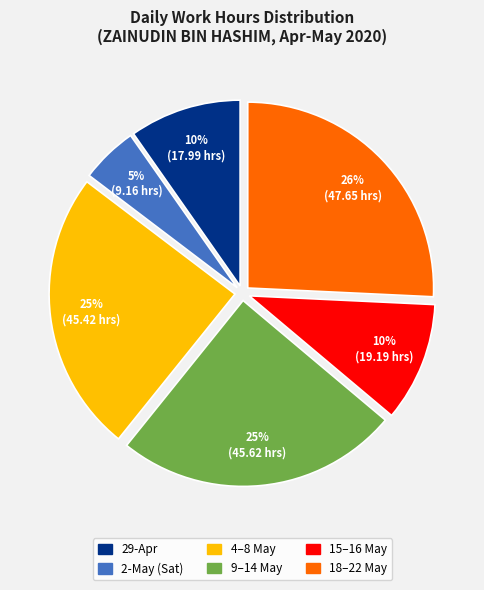

How many segments does this pie chart have?

6